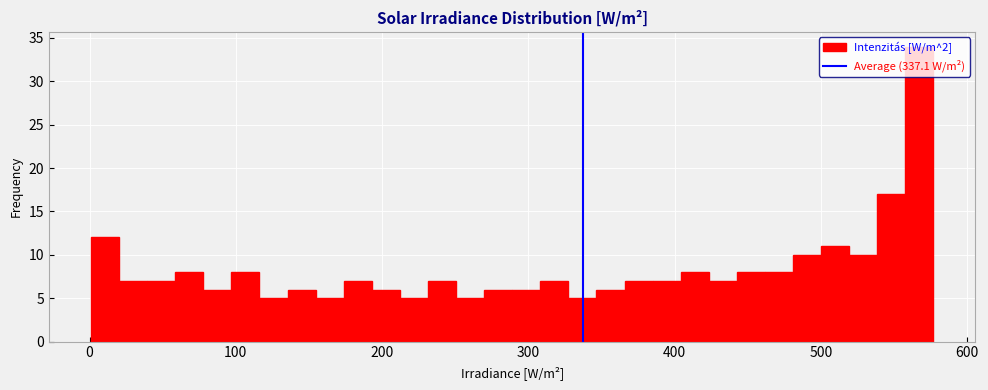

Read against the x-axis, roughly where is the centre of the tallest bar?

570